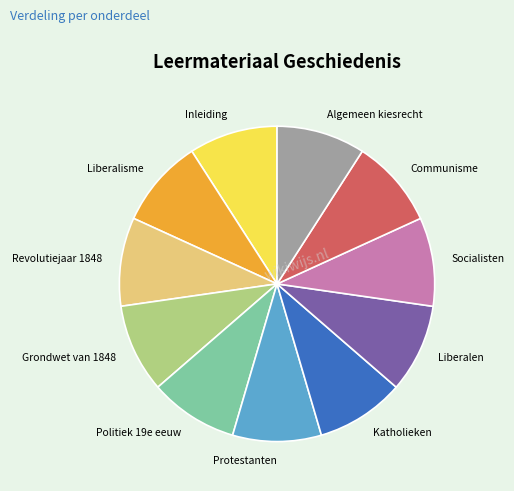

Does Protestanten account for over 50% of the chart?

No